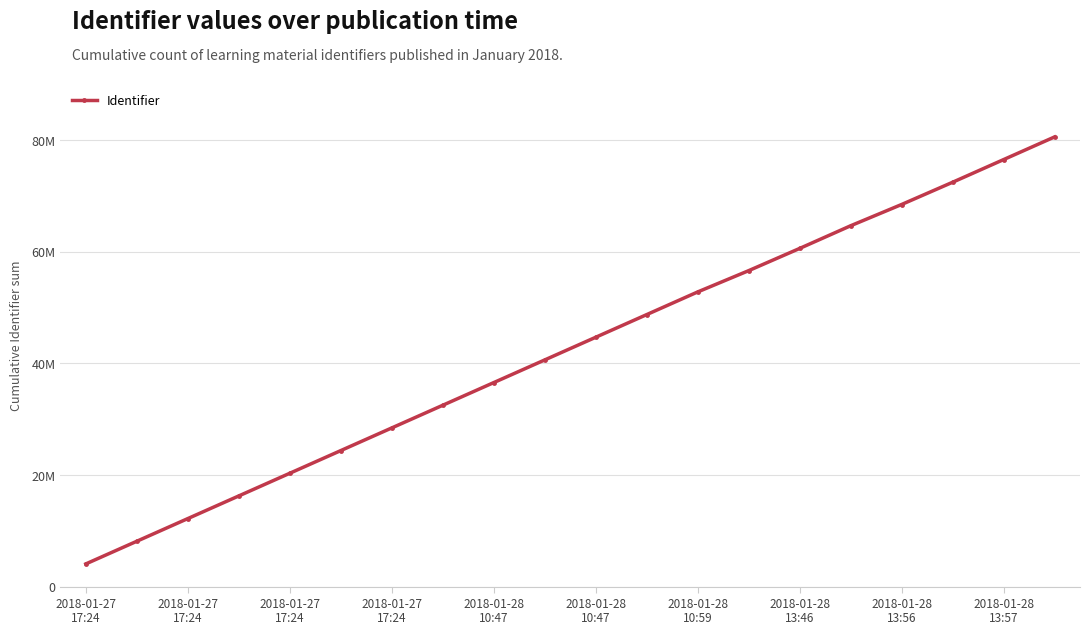

Does the chart have visible grid lines?

Yes